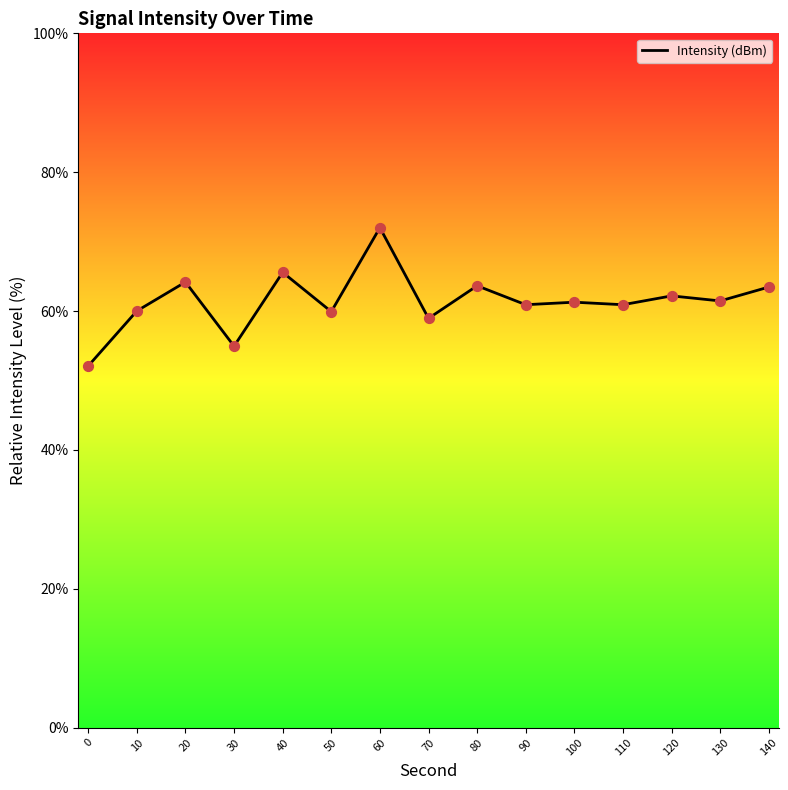

What is the change in value from 50 to 70?

-1.0